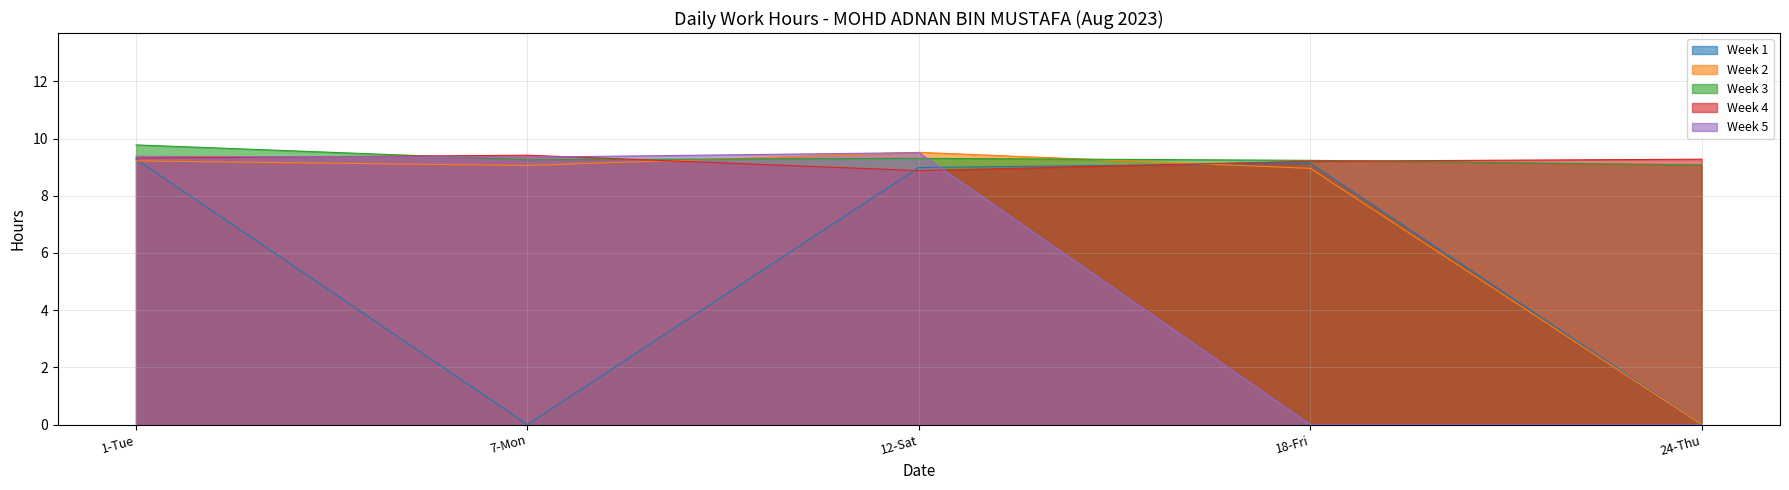

What position from the right is 12-Sat?

3